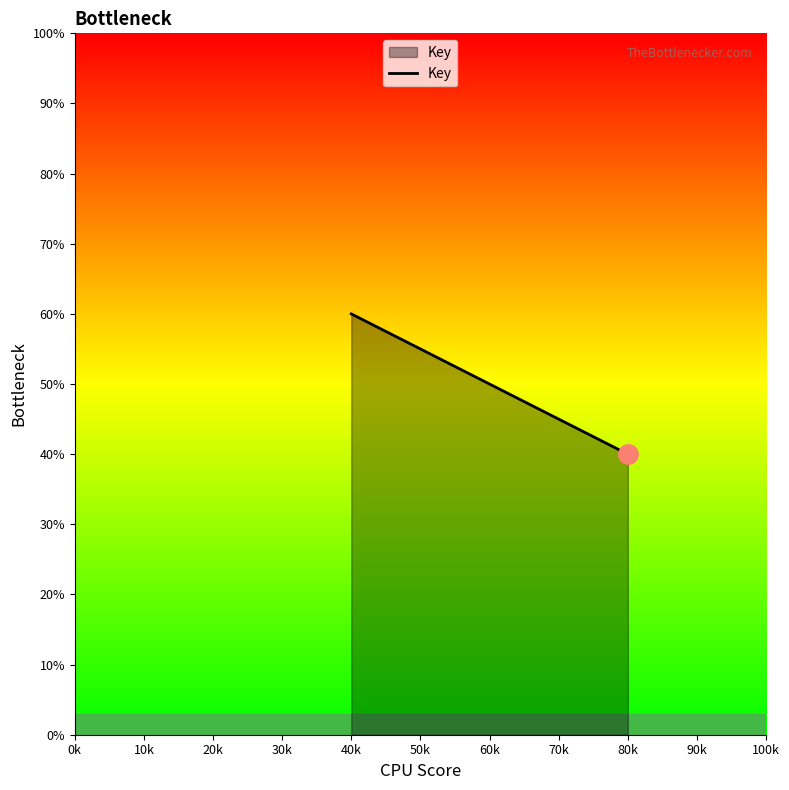

At which category does the chart reach its minimum across all series?

80k